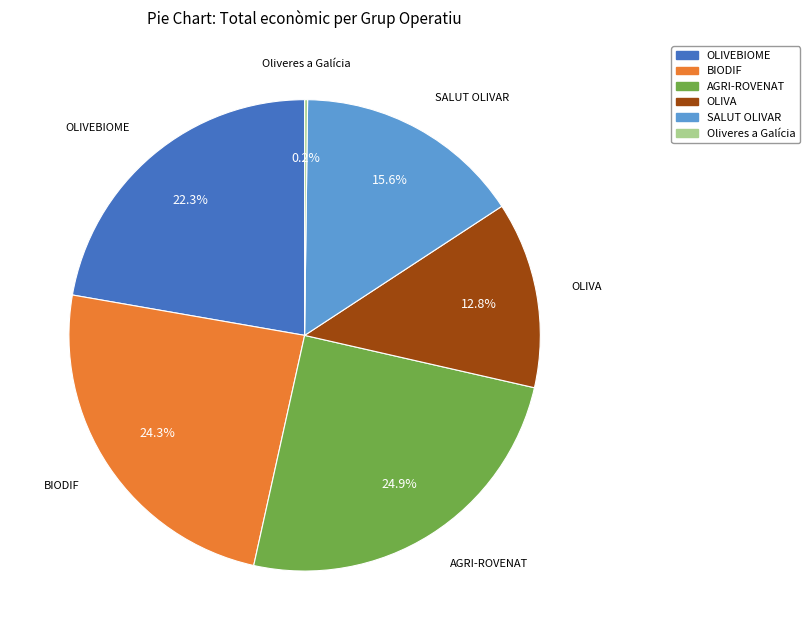

Is it true that OLIVEBIOME is 22% of the pie?

True